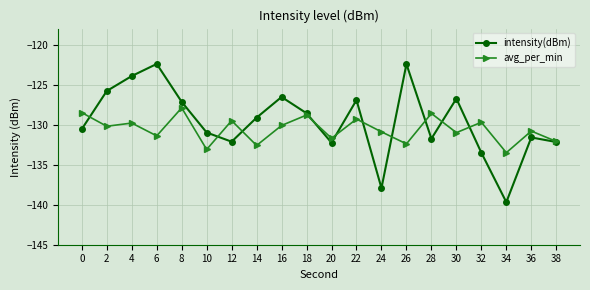

What is the difference between the maximum and minimum values in the avg_per_min series?

5.6